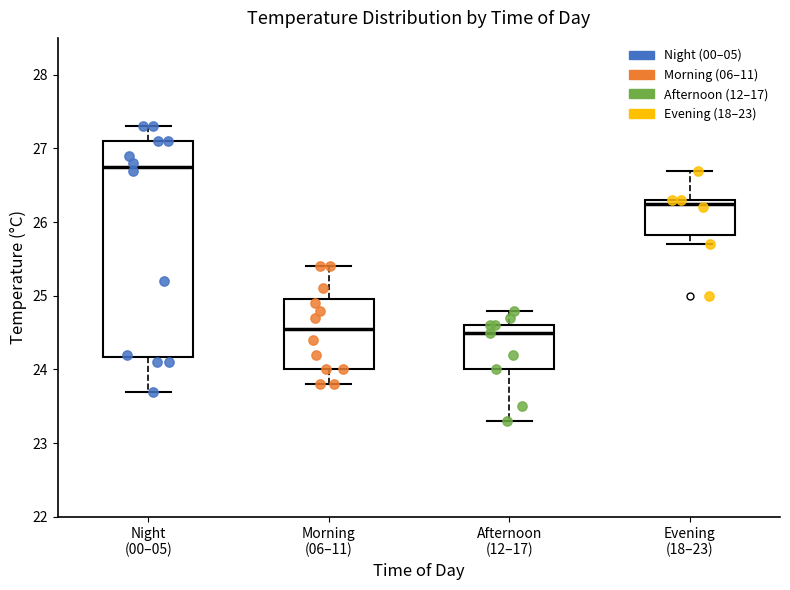

Which box is the tallest, from its lower edge to its upper edge?

Night (00–05)